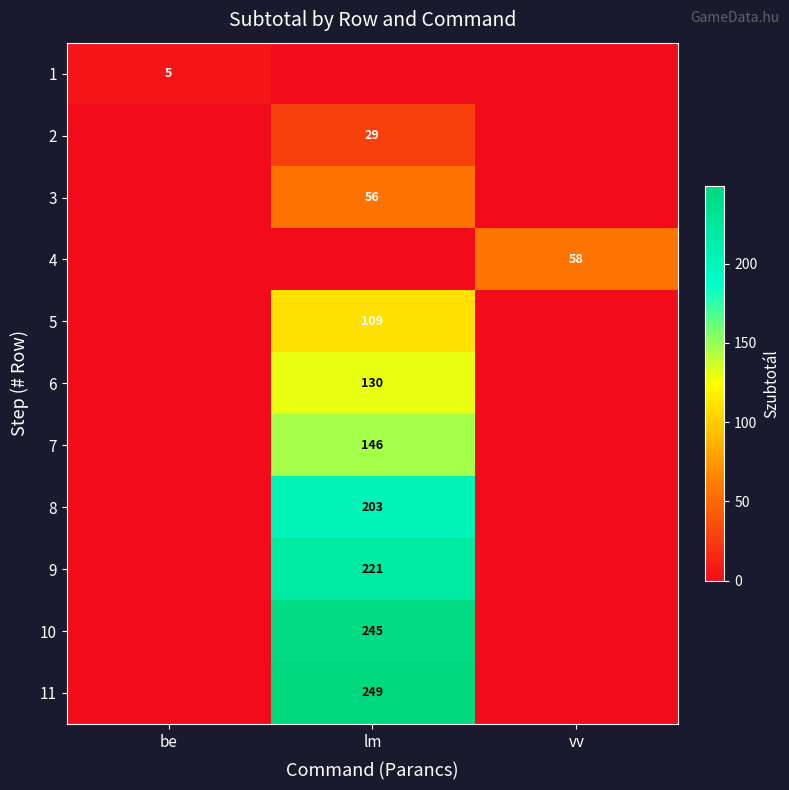

The 11 series shows 249 at lm. True or false?

True